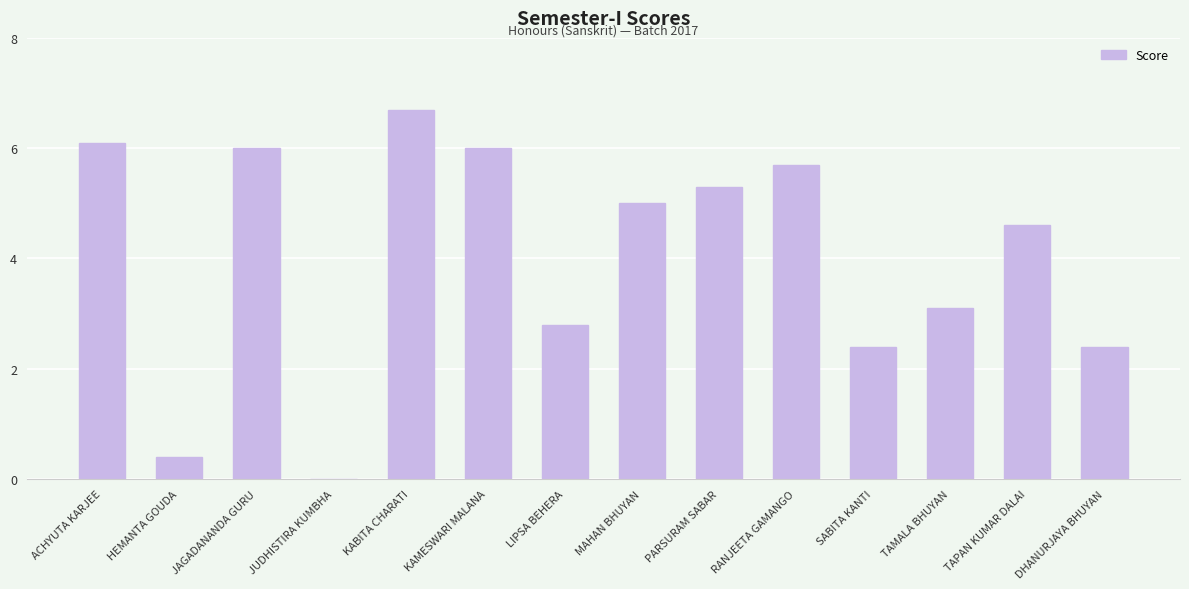

Does the chart contain stacked bars?

No